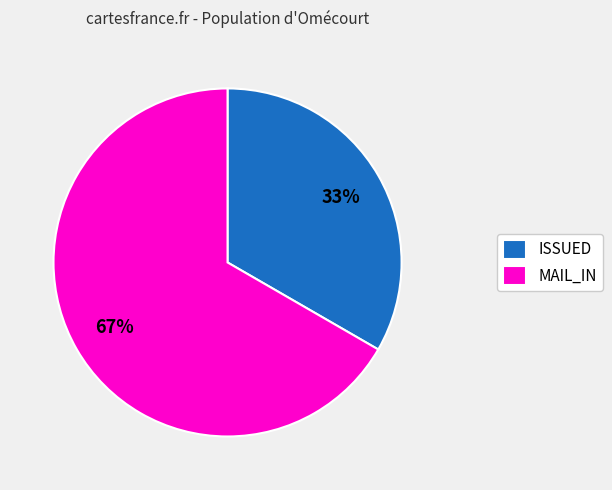

What is the ratio of the value at MAIL_IN to the value at ISSUED?

2.0